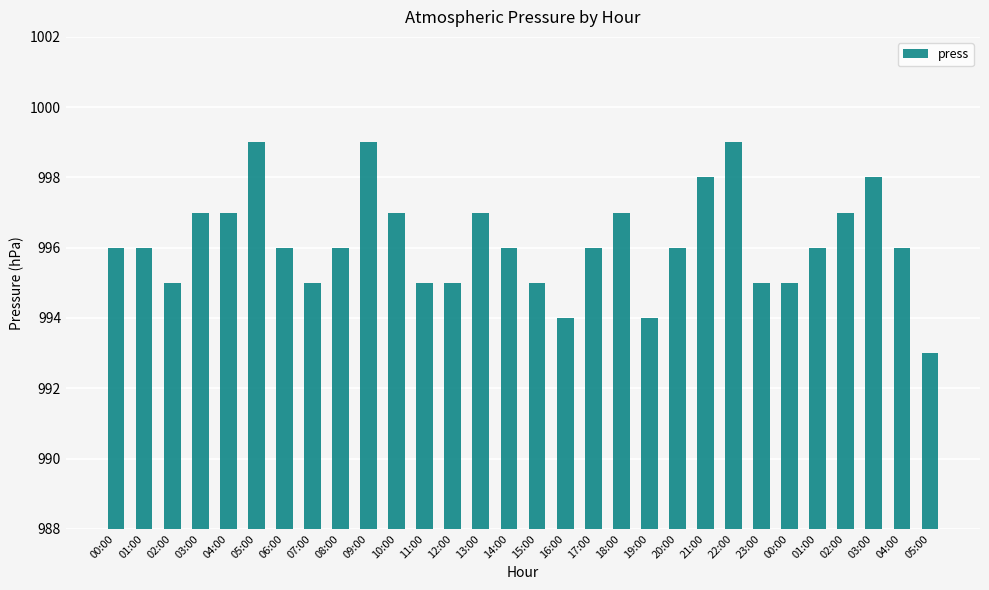

What is the sum of all values?

29885